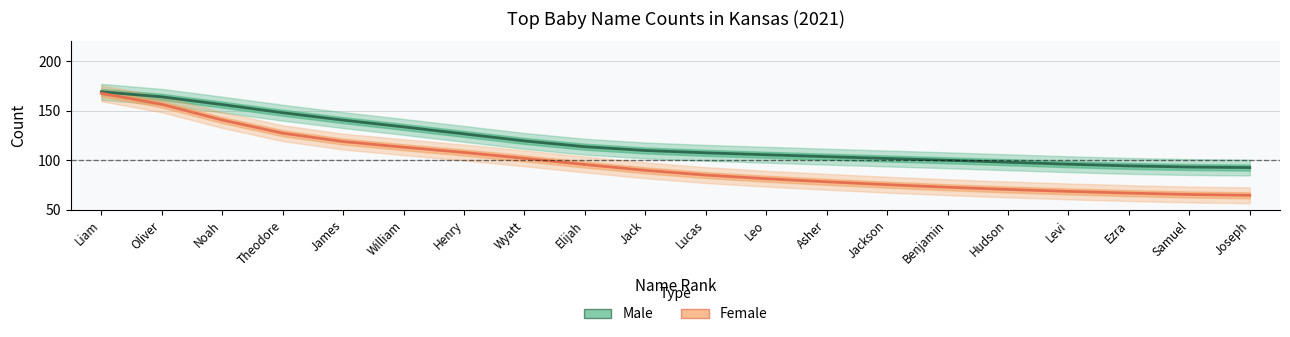

At which label does Female first exceed 89?

Liam